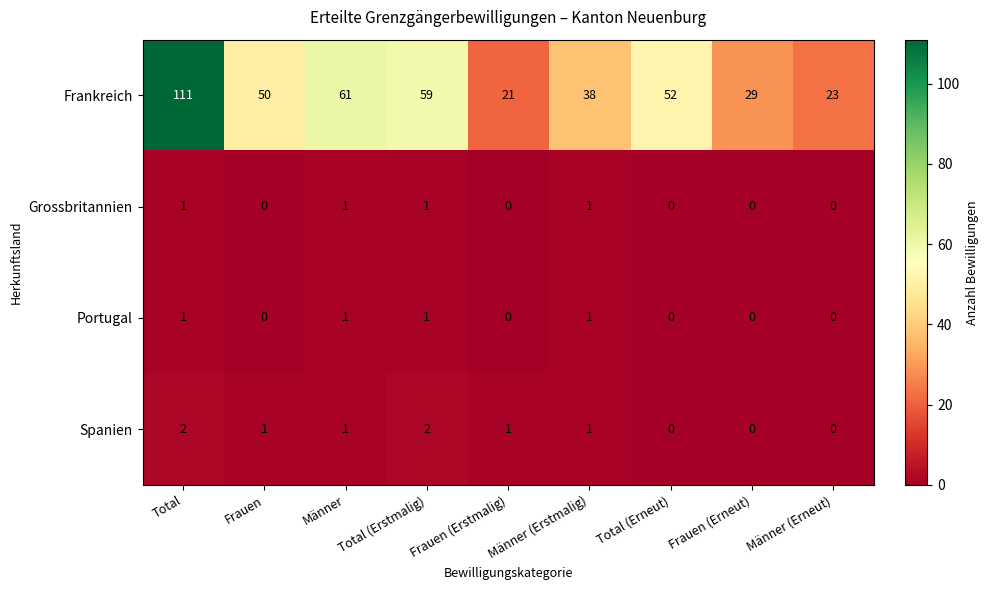

Which label corresponds to the largest value in the chart?

Total